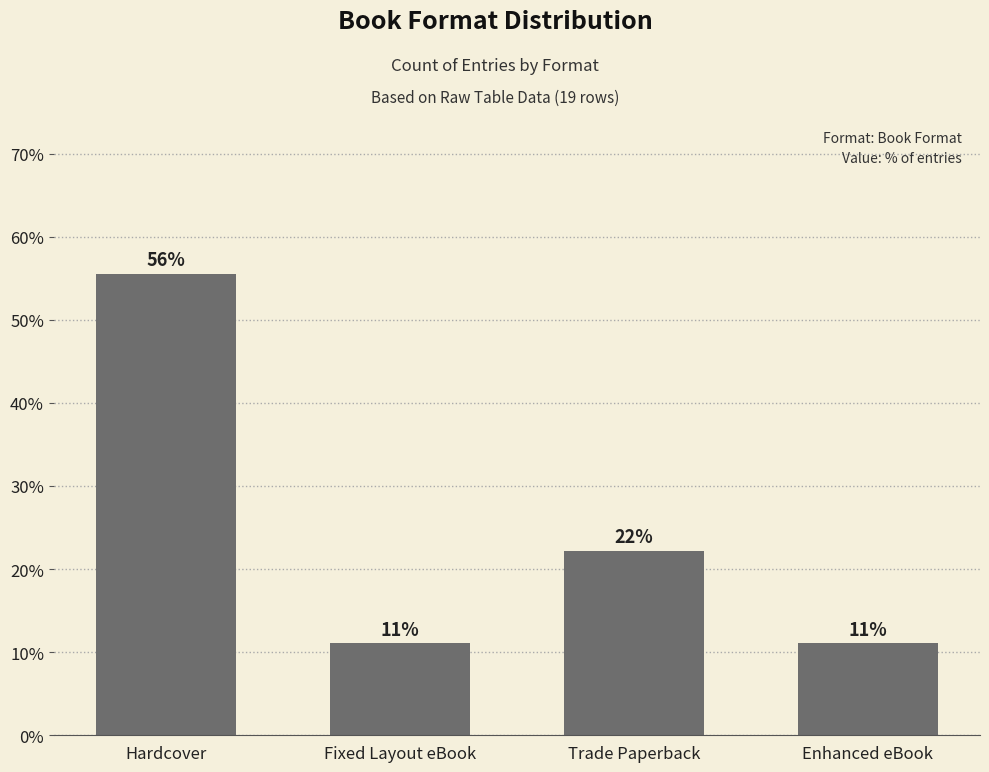

Rank the categories by value from highest to lowest.

Hardcover, Trade Paperback, Fixed Layout eBook, Enhanced eBook